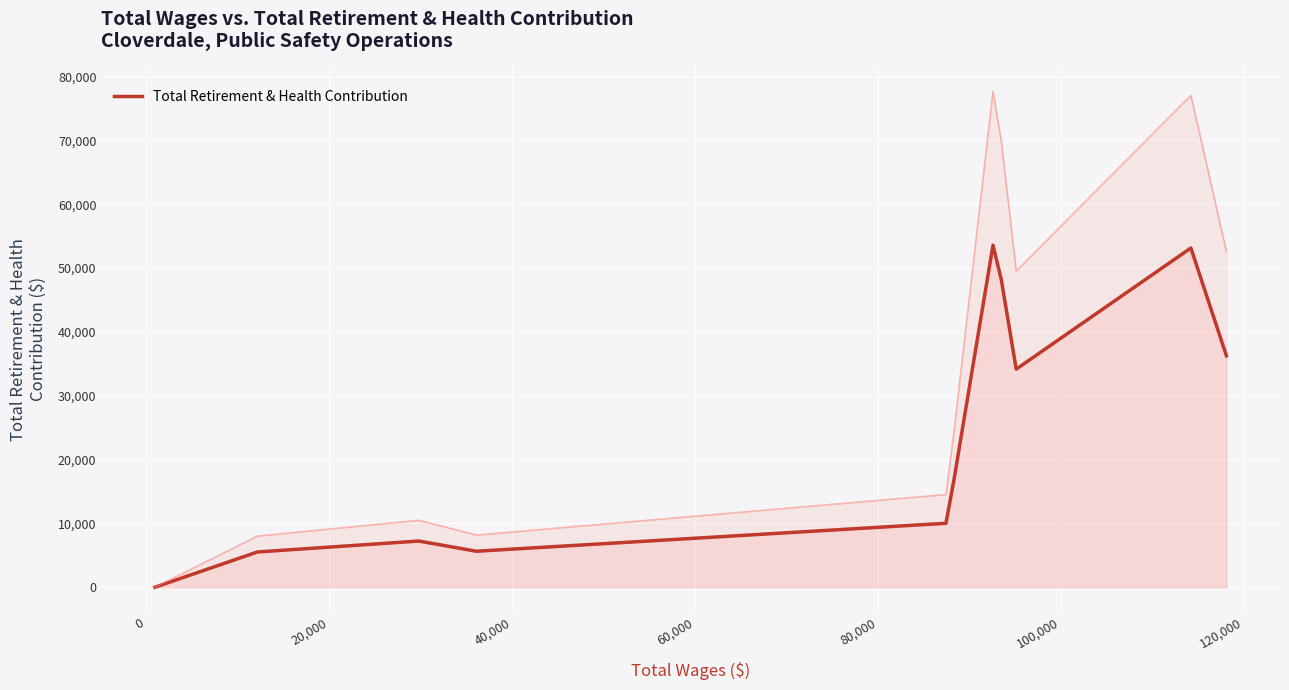

The chart shows a value of 23666 at 140,000. True or false?

False